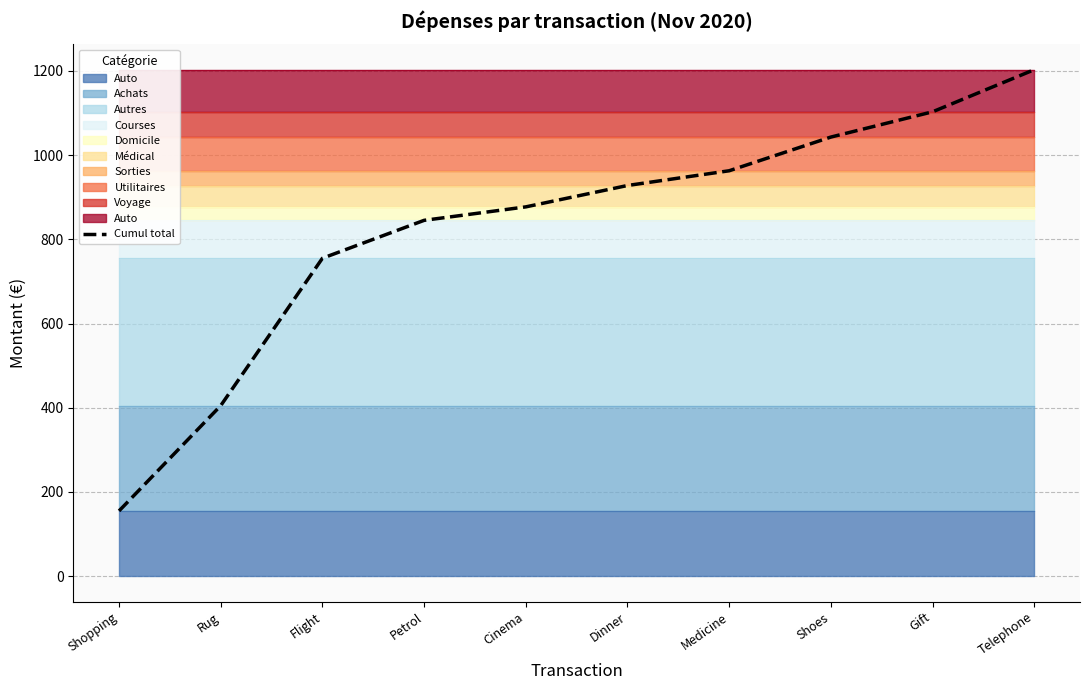

List the labels in order of value, largest first.

Telephone, Gift, Shoes, Medicine, Dinner, Cinema, Petrol, Flight, Rug, Shopping